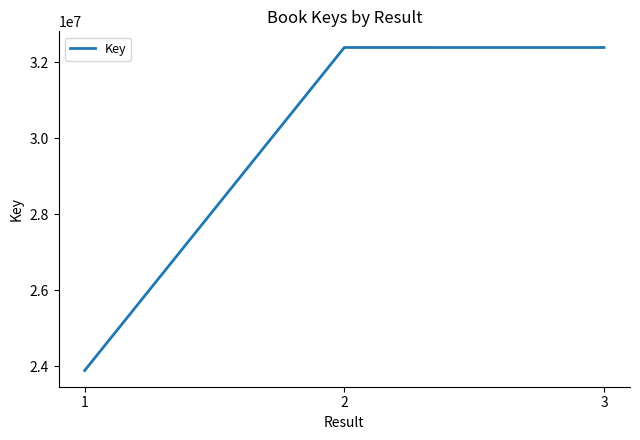

What is the change in value from 1 to 3?

+8507863